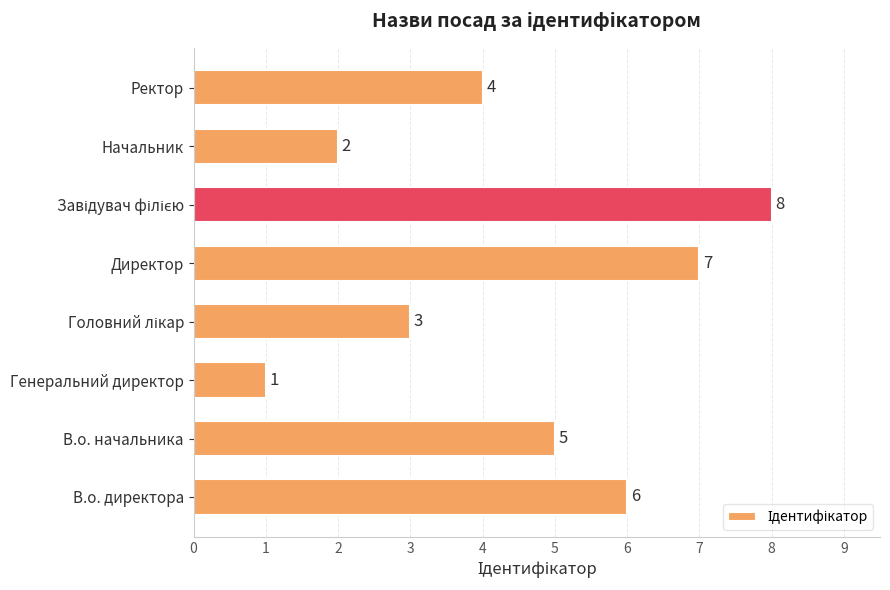

How many data points are less than 5?

4